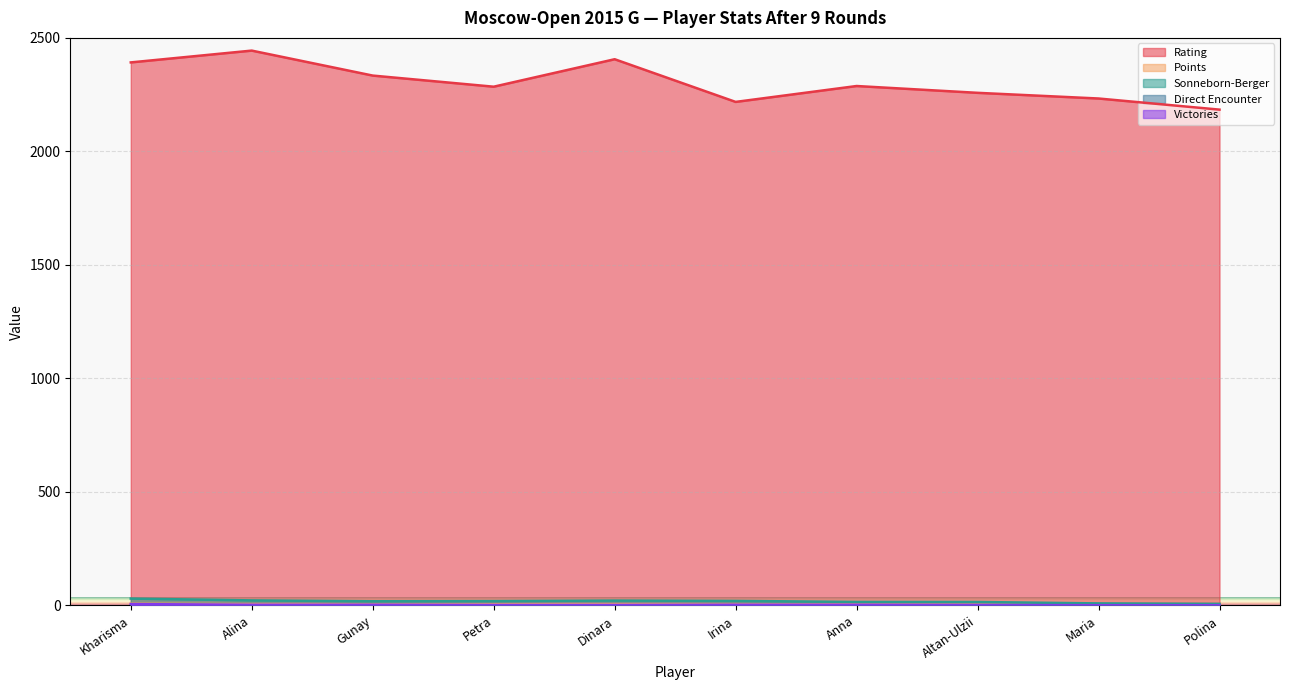

Reading right to left, extract all data points from this chart.

Rating: 2184.0	2233.0	2258.0	2288.0	2218.0	2406.0	2285.0	2334.0	2444.0	2392.0
Points: 1.5	2.5	4.0	4.5	4.5	5.0	5.0	5.0	5.5	7.5
Sonneborn-Berger: 7.0	9.0	15.2	15.5	20.0	21.5	19.2	18.5	22.2	30.2
Direct Encounter: 0.0	0.0	0.0	0.0	1.0	0.5	1.0	1.5	0.0	0.0
Victories: 1.0	1.0	2.0	3.0	3.0	2.0	2.0	3.0	3.0	6.0